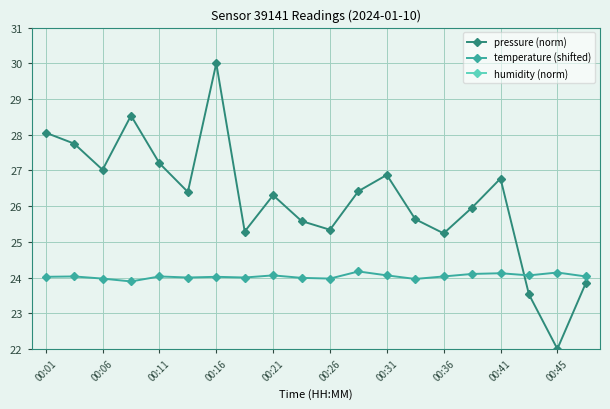

True or false: temperature (shifted) and pressure (norm) cross at least once.

True